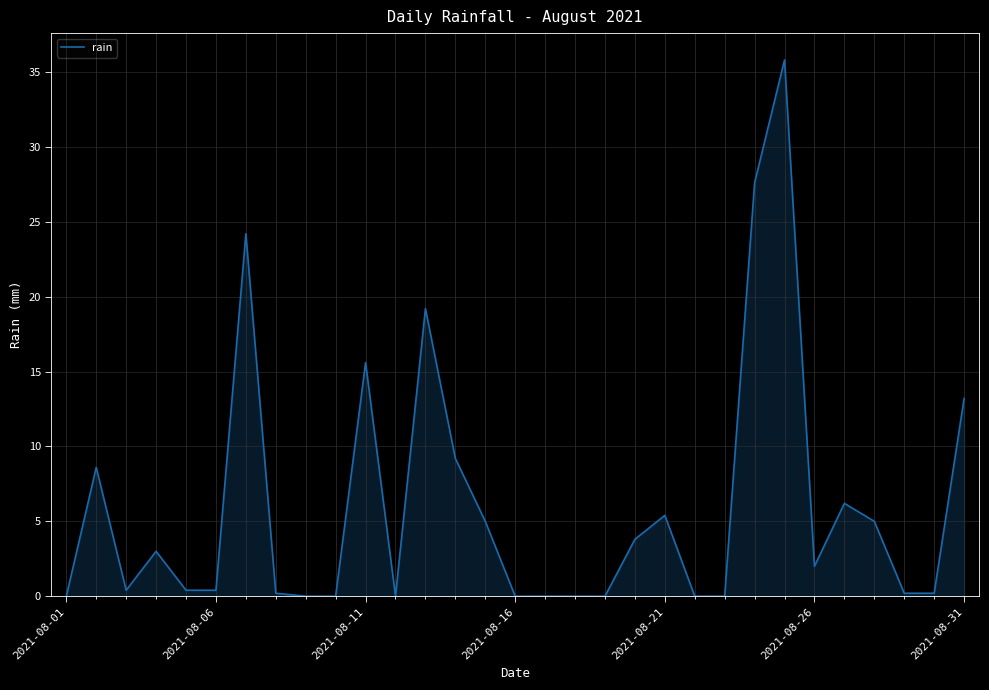

What is the difference between the maximum and minimum values?

35.8